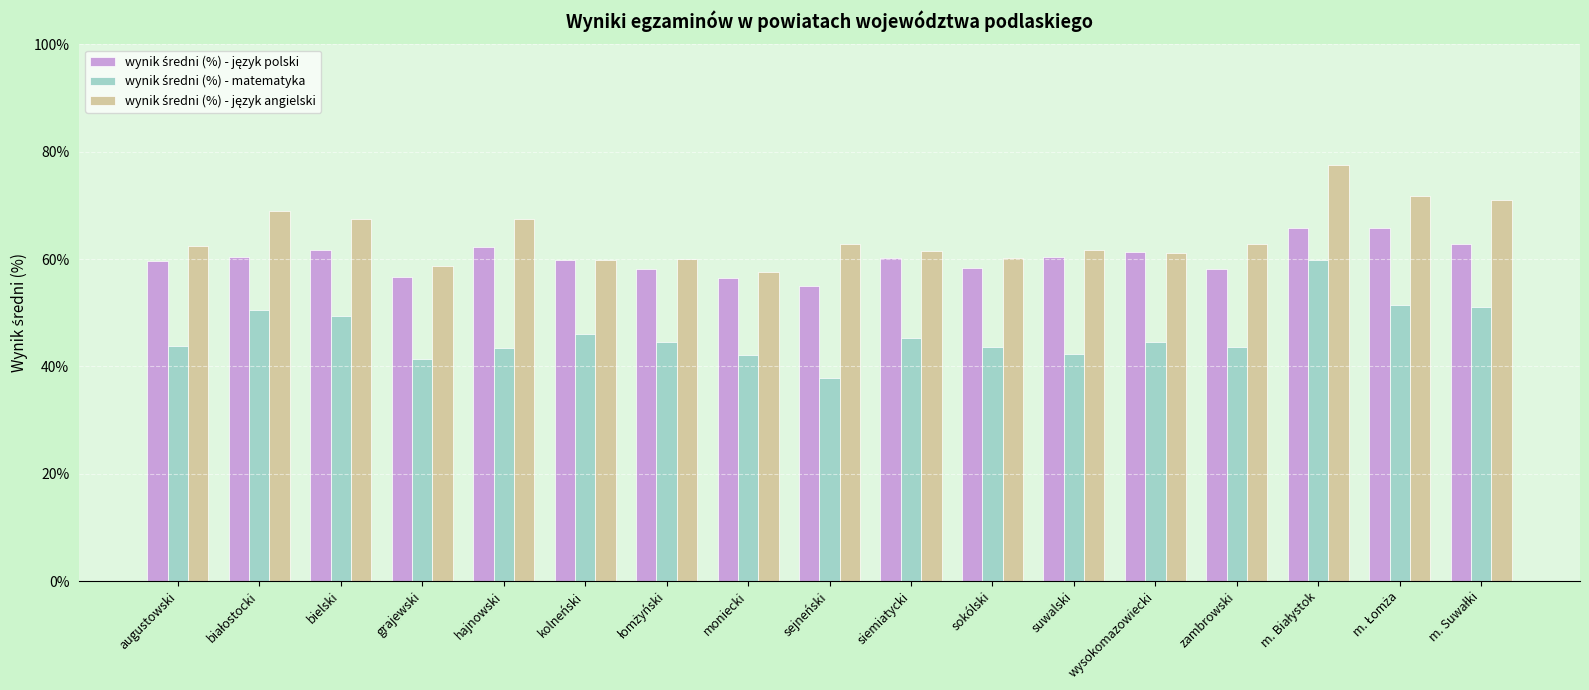

What is the spread (max minus min) of values at sejneński?

24.9